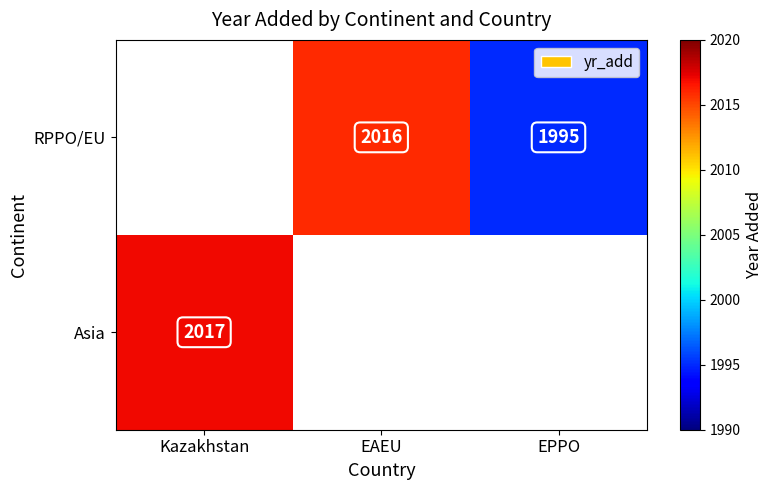

Which has a higher value, EPPO or Kazakhstan?

Kazakhstan